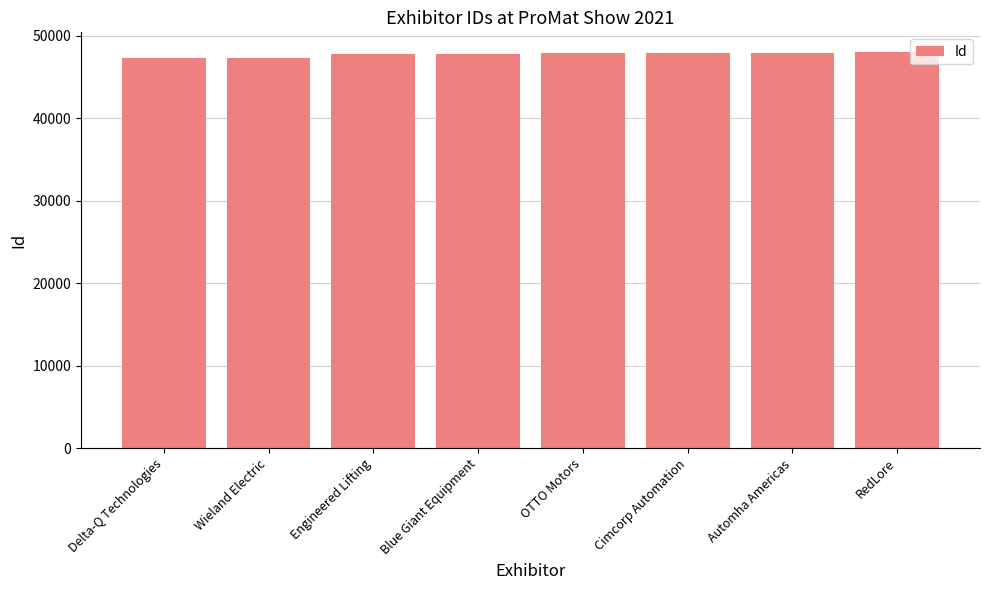

How many values are below 47870?

4